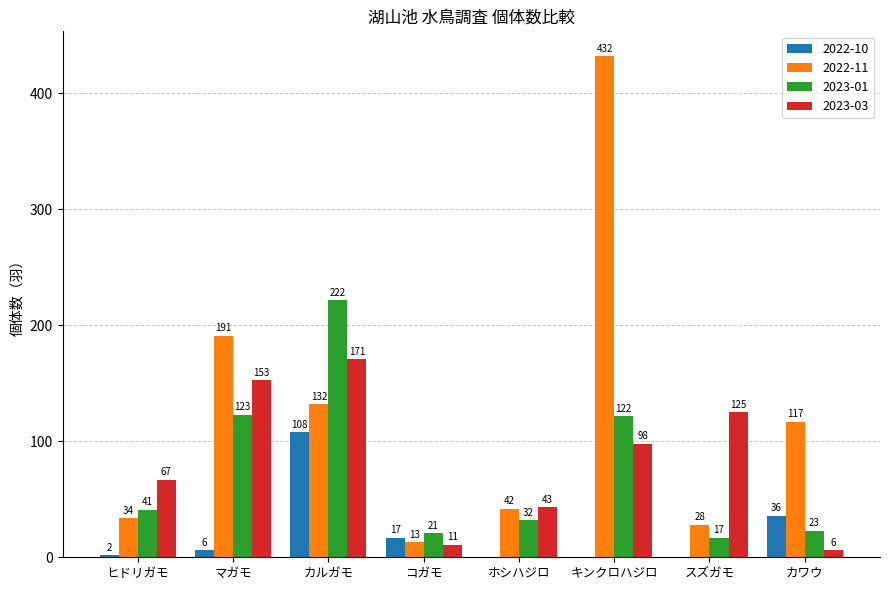

What is the total value across all series at マガモ?

473